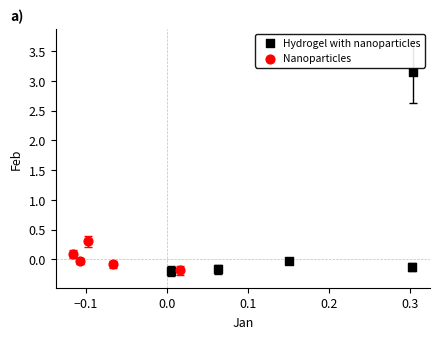

What are all the series names shown in the legend?

Hydrogel with nanoparticles, Nanoparticles